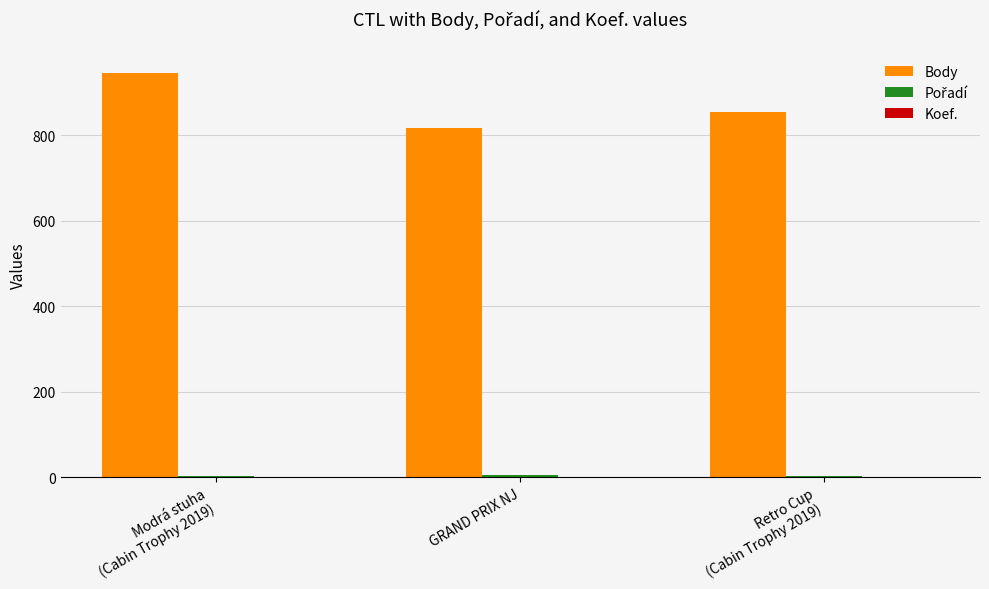

What is the sum of the Body values at Modrá stuha
(Cabin Trophy 2019) and GRAND PRIX NJ?

1763